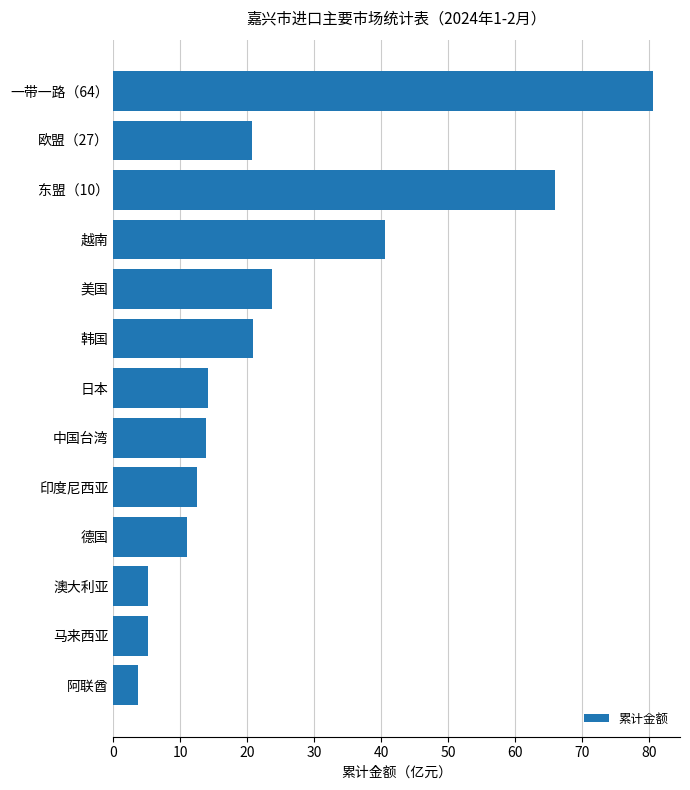

Count the number of categories in the chart.

13